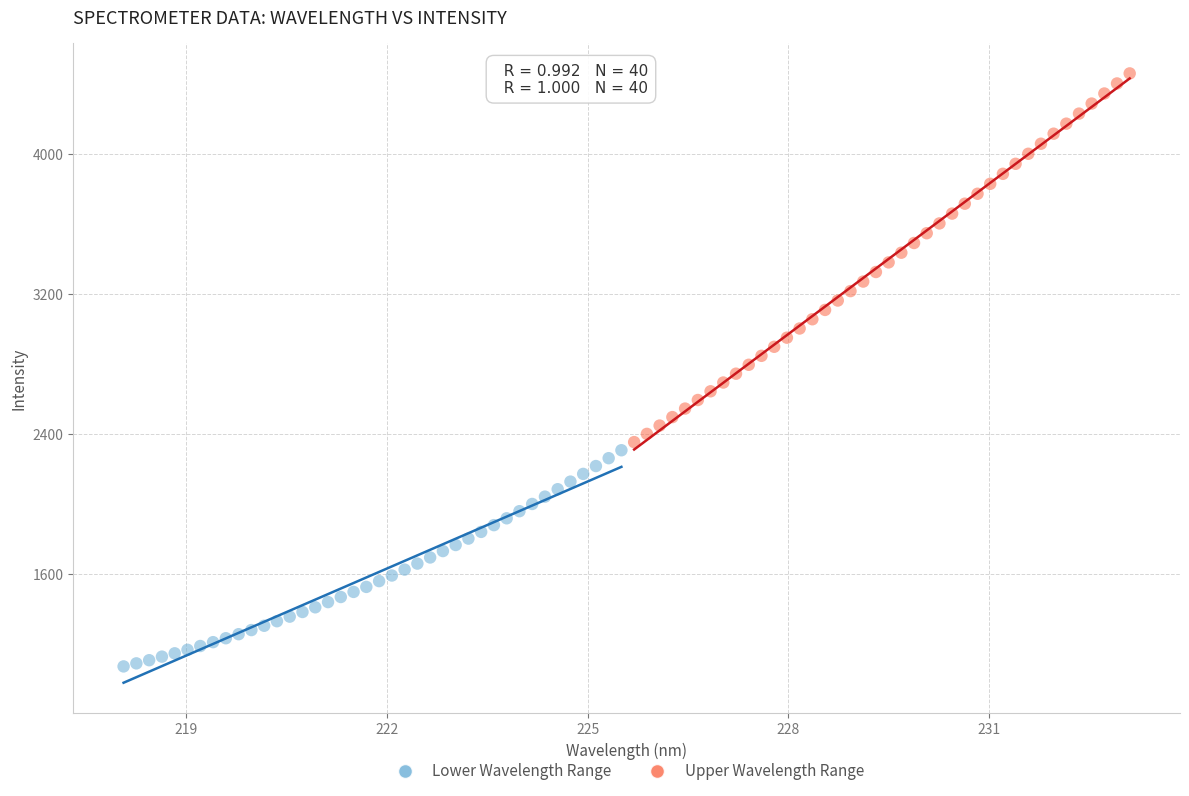

Which series reaches the maximum Y coordinate?

Upper Wavelength Range